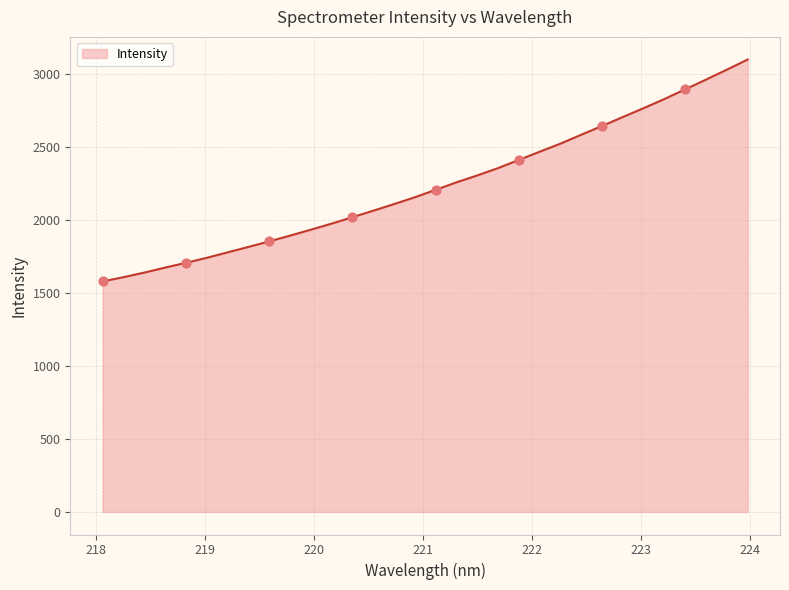

What is the minimum value shown in the chart?

1579.1